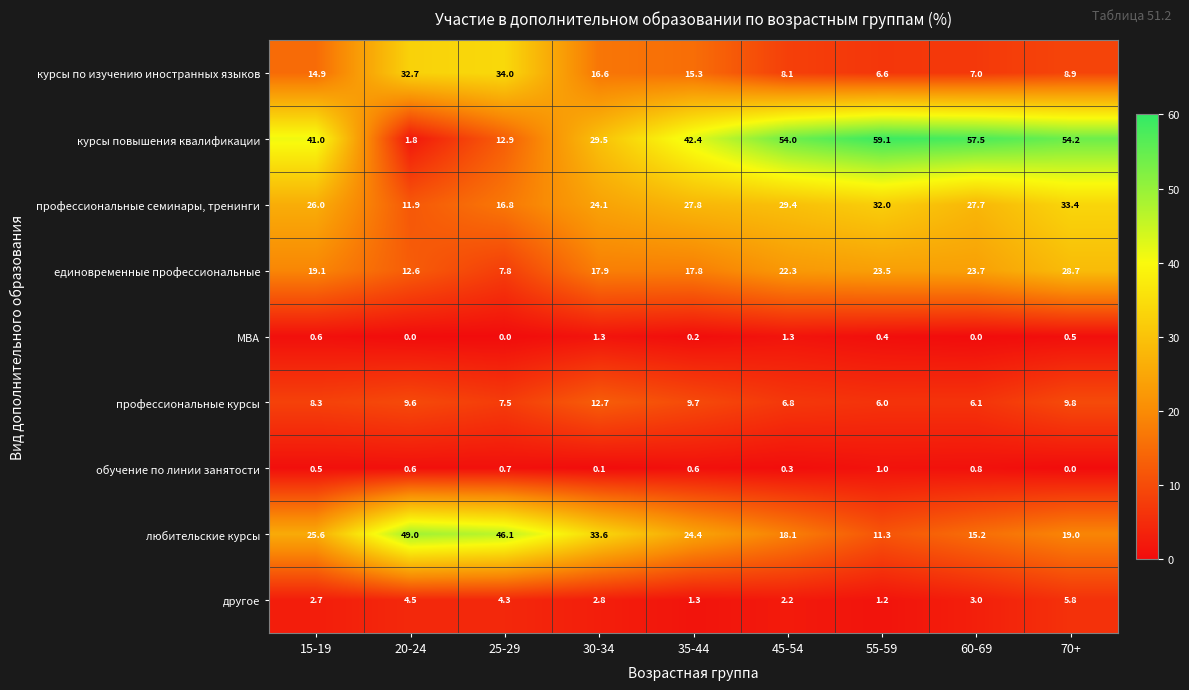

At how many categories does at least one series exceed 47?

5